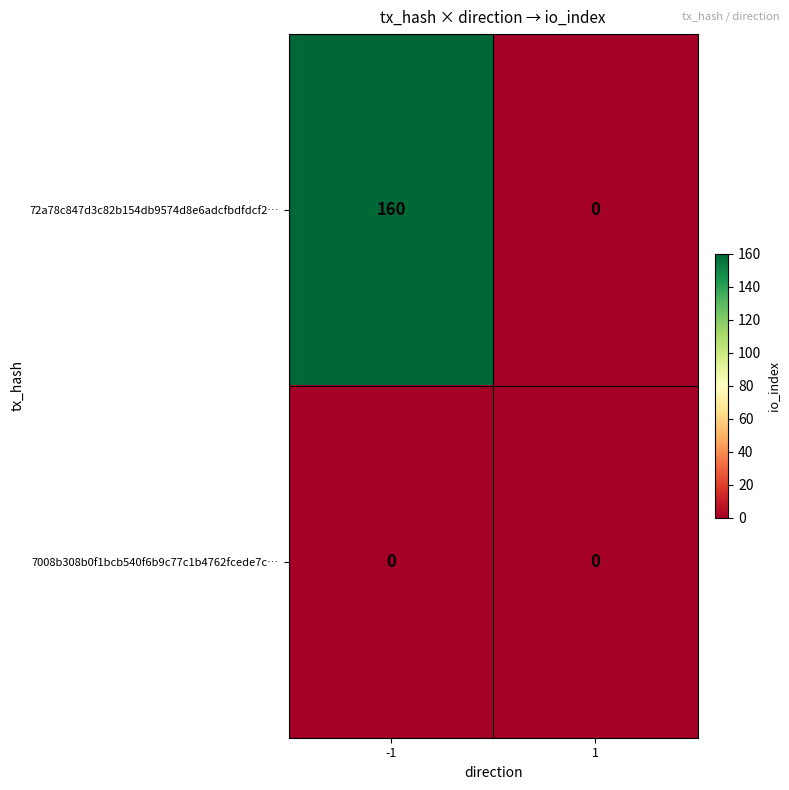

Reading right to left, transcribe all the data shown in this chart.

72a78c847d3c82b154db9574d8e6adcfbdfdcf2…: 0	160
7008b308b0f1bcb540f6b9c77c1b4762fcede7c…: 0	0